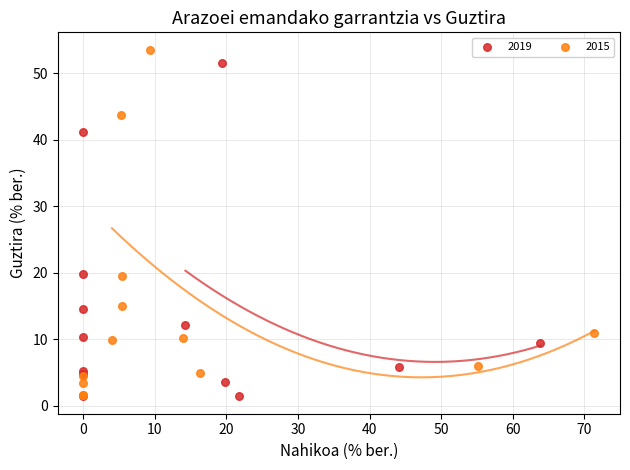

Which series has the widest spread of Y values?

2015